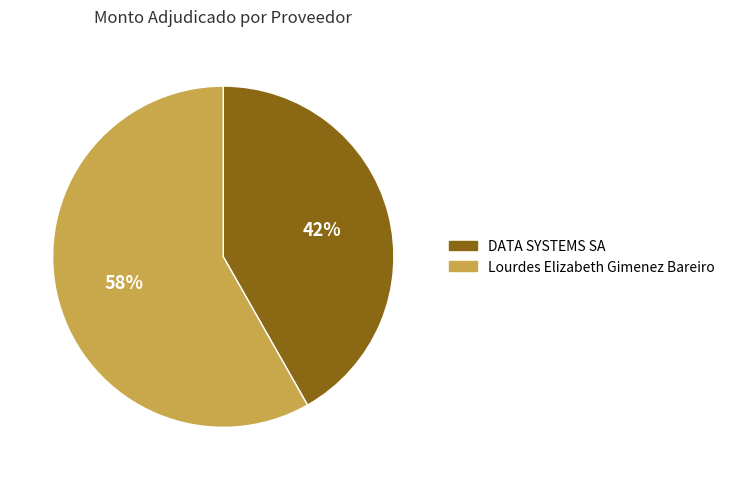

To the nearest percent, what portion does DATA SYSTEMS SA represent?

42%